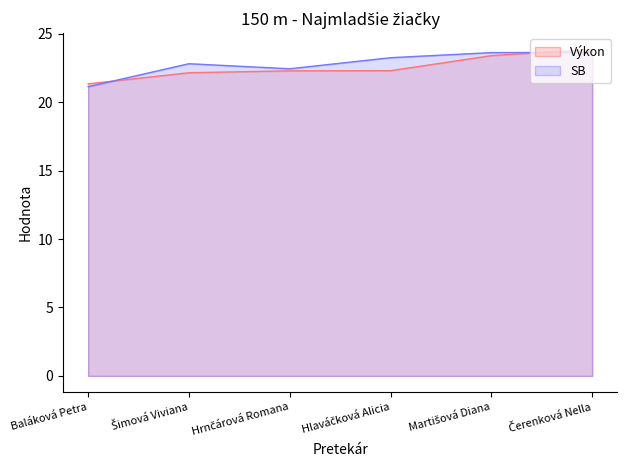

Which series has the widest spread of values?

Výkon